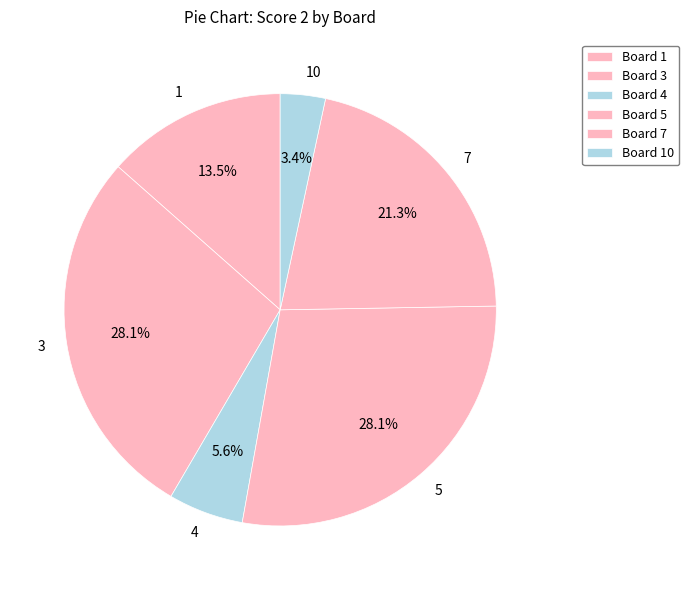

Combined, what portion of the pie is 7 and 3?

49.4%